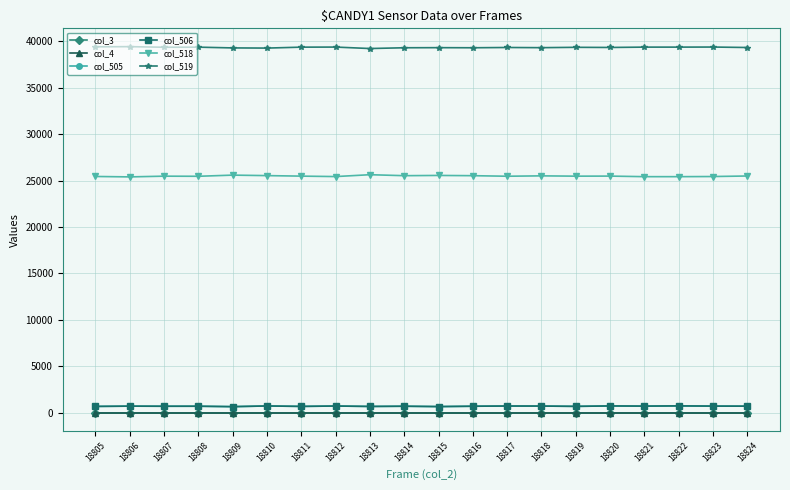

Does the chart have visible grid lines?

Yes